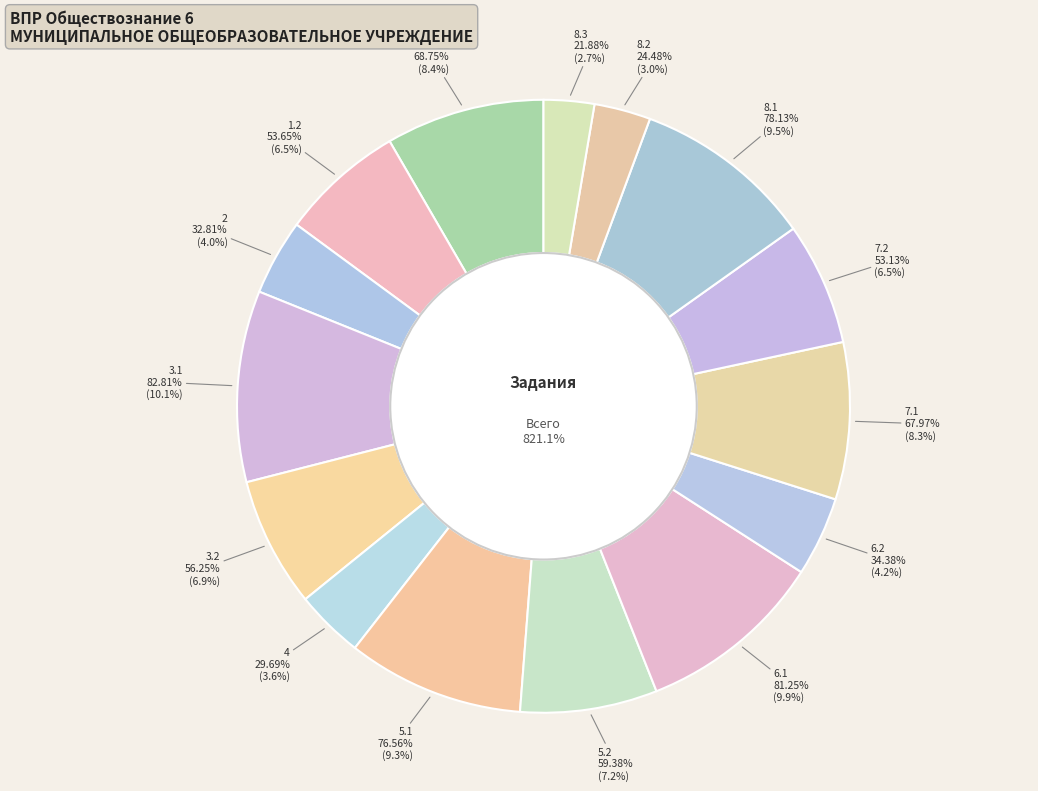

What percentage is NOT represented by 3.1?

89.9%